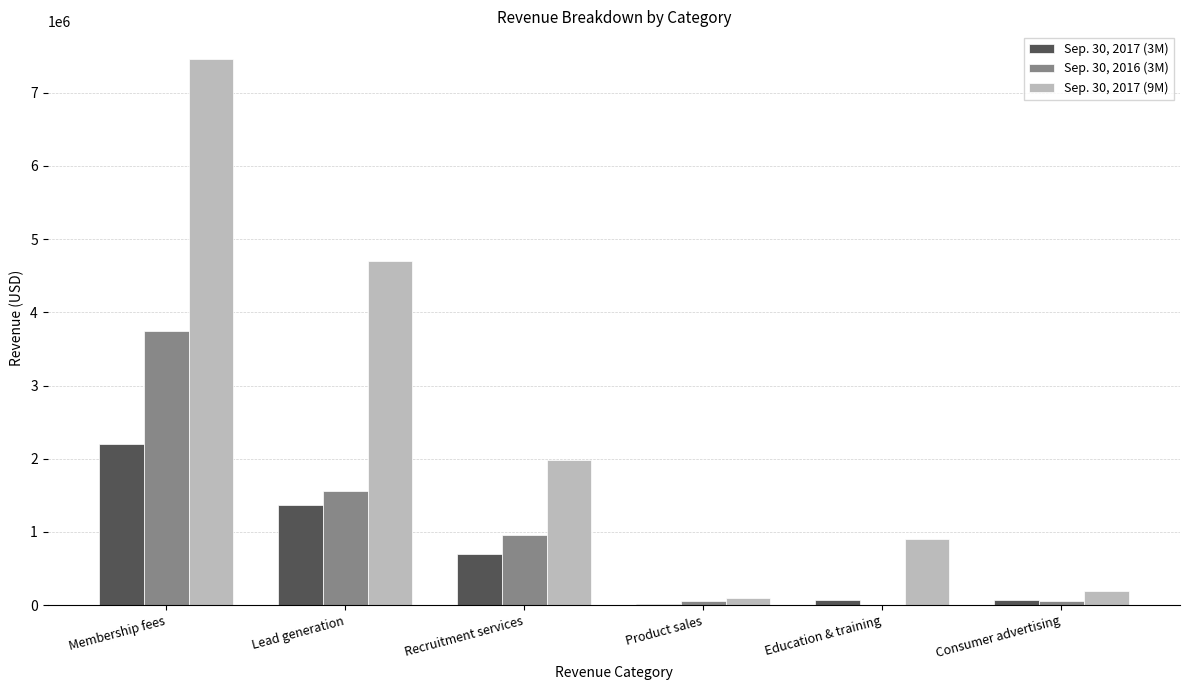

What is the greatest value displayed?

7465202